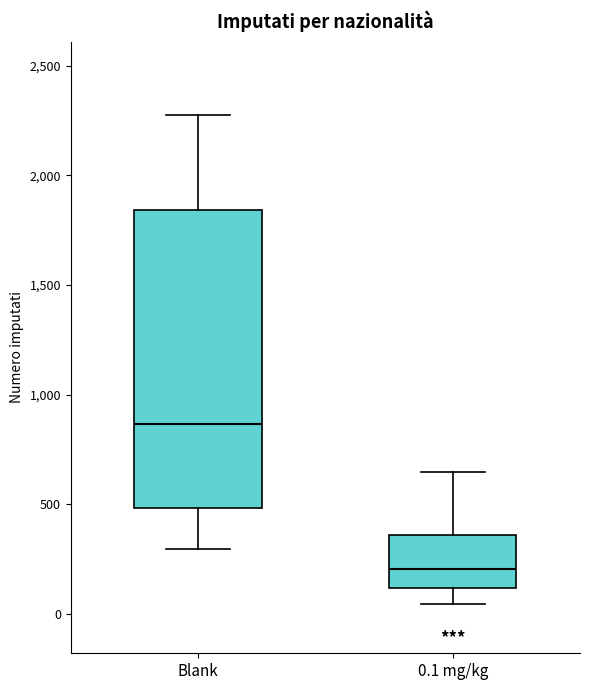

Comparing the boxes themselves (not the whiskers), which one is the tallest?

Blank